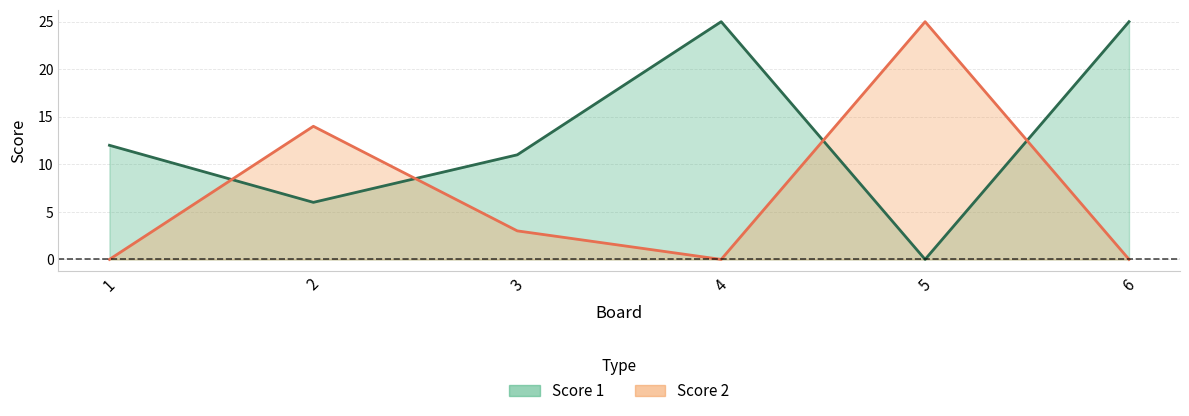

At which category does Score 1 reach its first local peak?

4